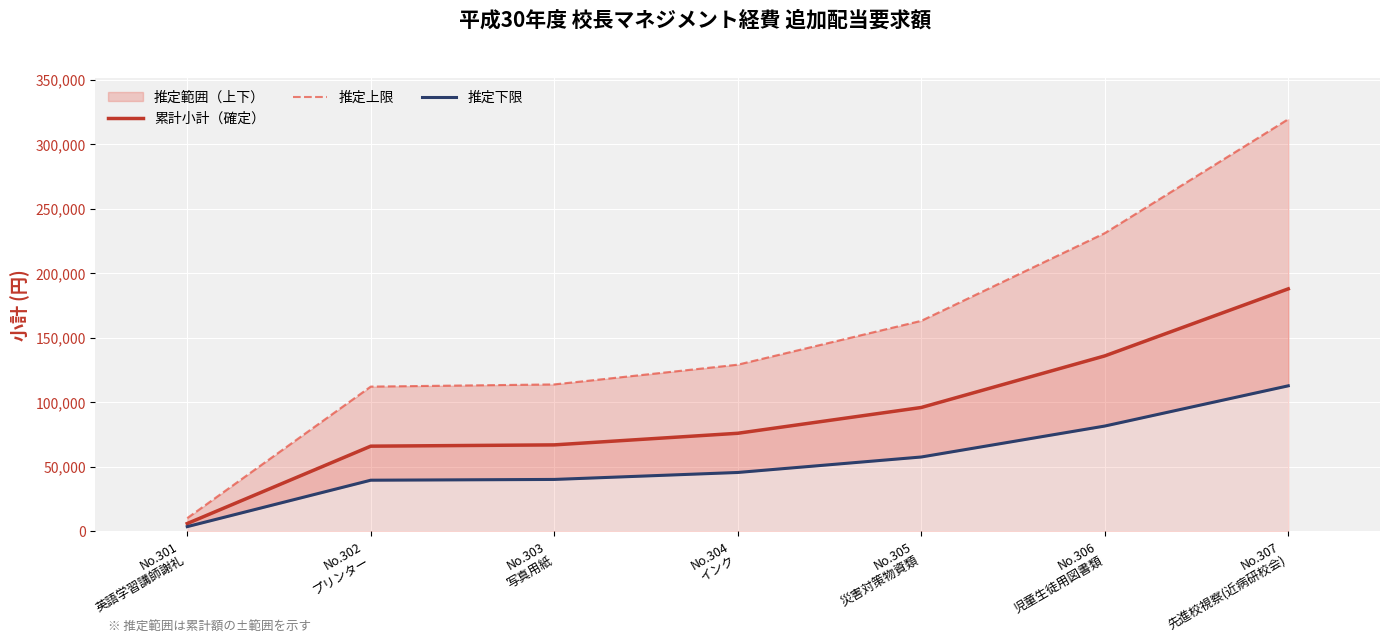

Is it true that 推定上限 equals 533898 at No.307
先進校視察(近病研校会)?

False